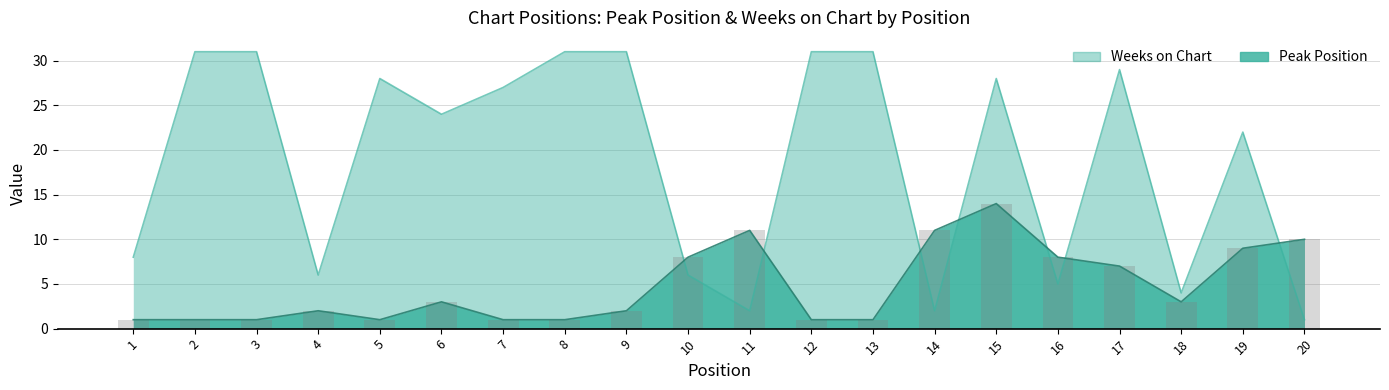

Which category has the lowest value across all series?

1